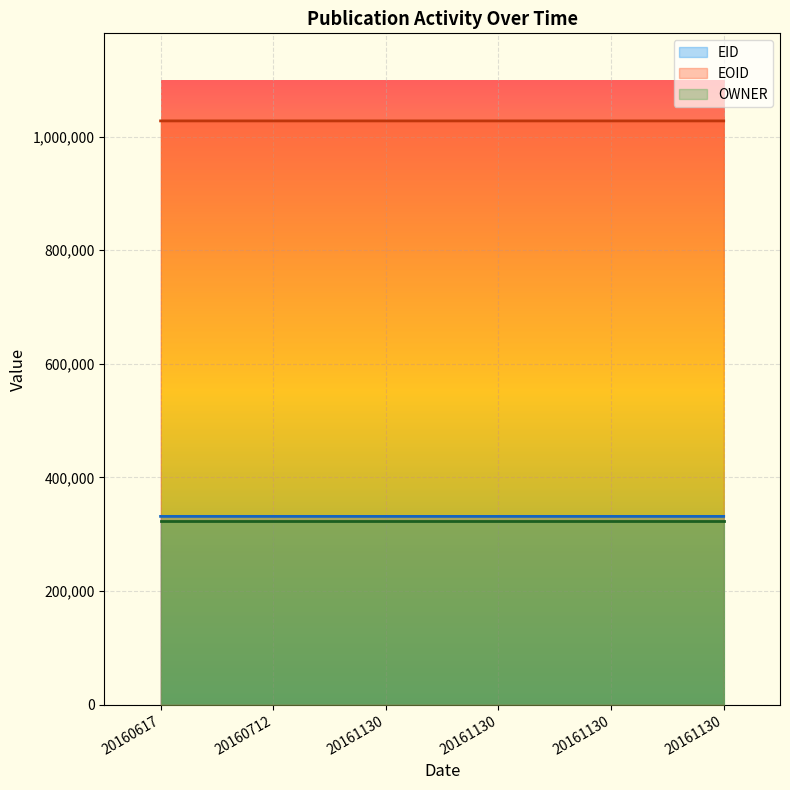

How many lines are shown in the chart?

3